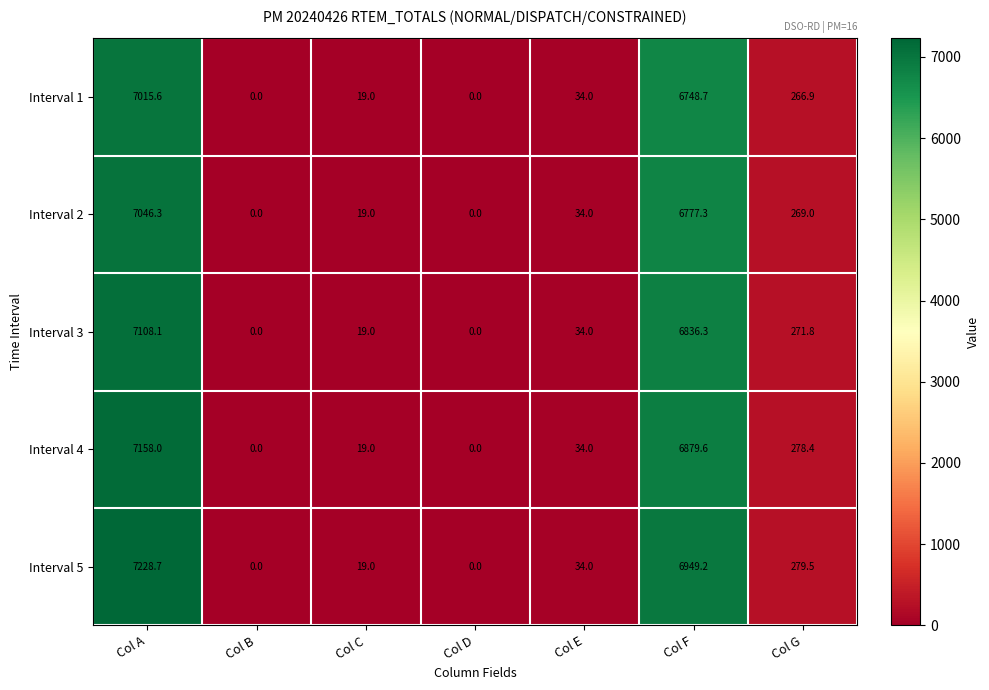

List the series in order of their peak value, lowest first.

Interval 1, Interval 2, Interval 3, Interval 4, Interval 5